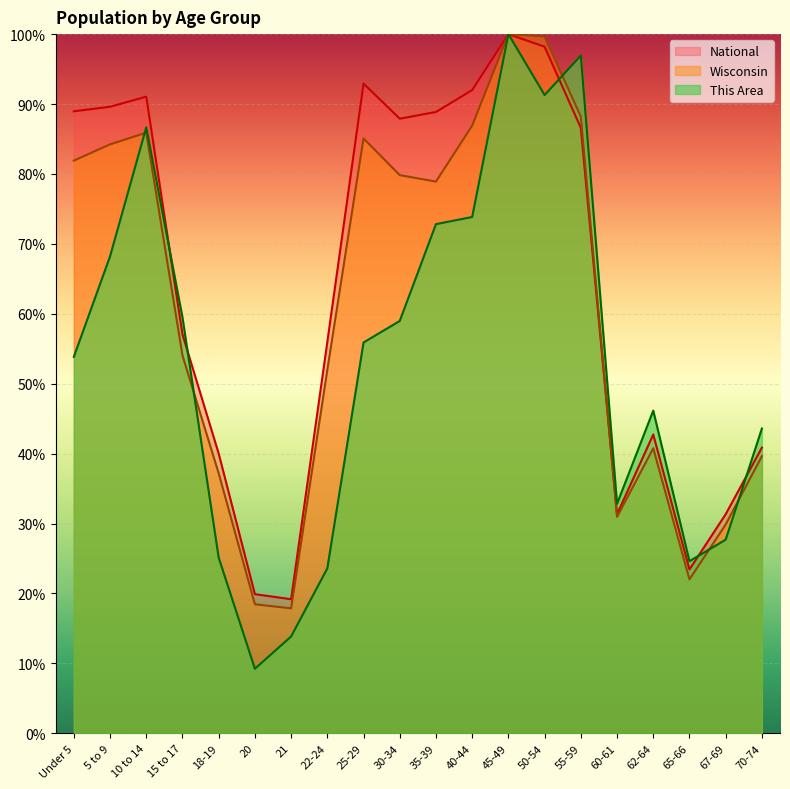

True or false: This Area has a value of 139.9 at 45-49.

False